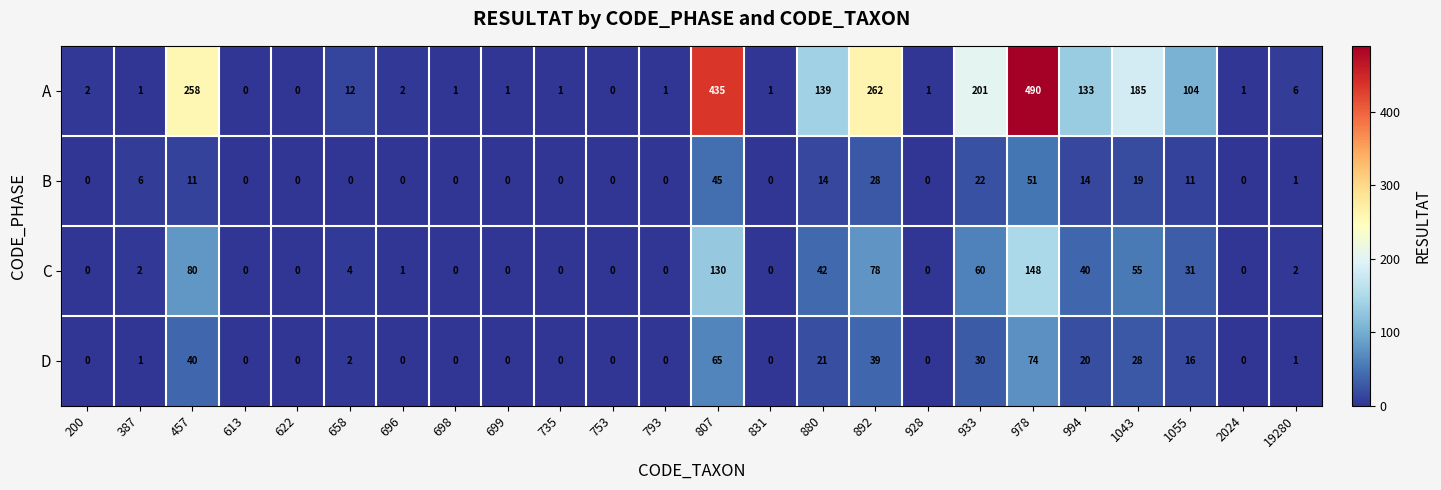

At which label is C closest to 74?

892